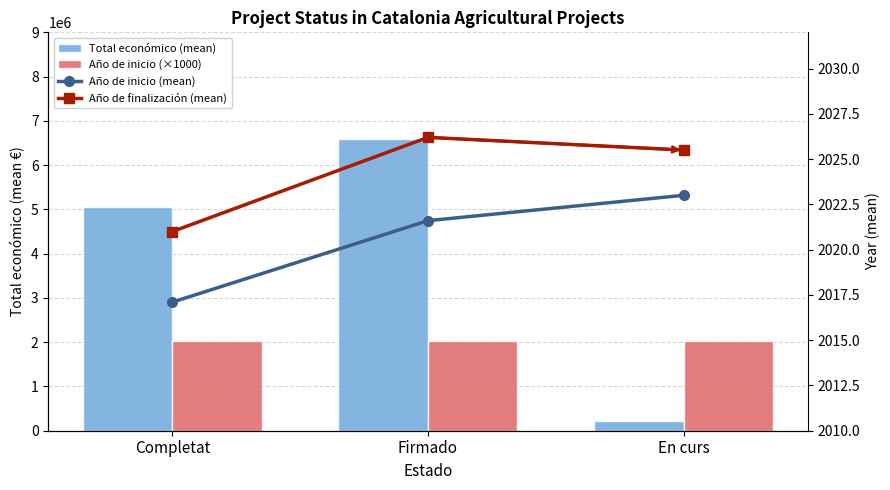

Rank the series by their maximum value, from highest to lowest.

Total económico (mean), Año de inicio (×1000), Año de finalización (mean), Año de inicio (mean)